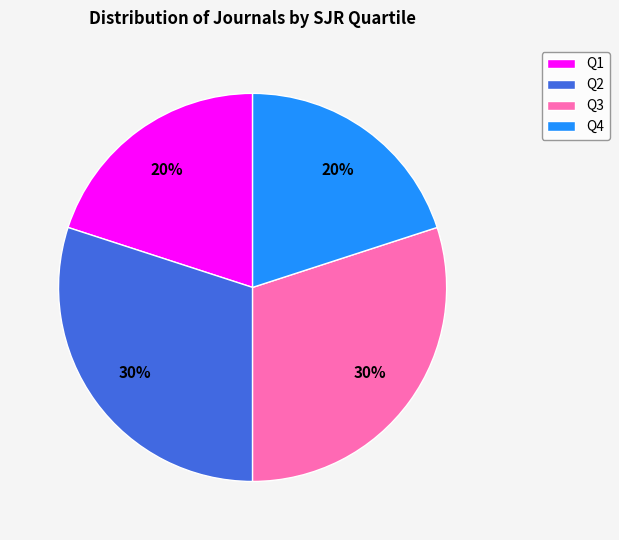

Combined, do Q3 and Q2 account for over 50%?

Yes